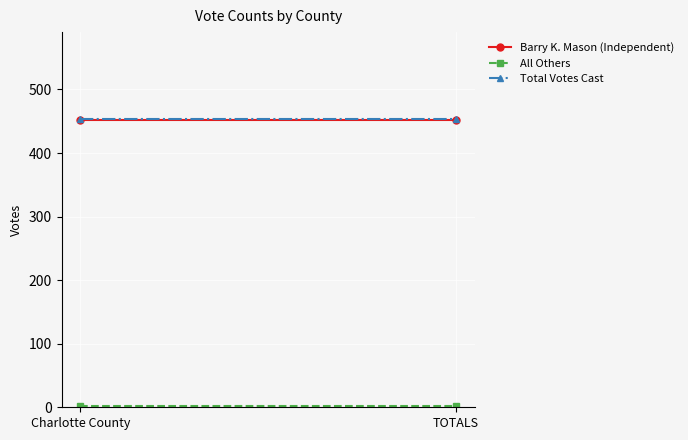

Is it true that Barry K. Mason (Independent) equals 672 at TOTALS?

False